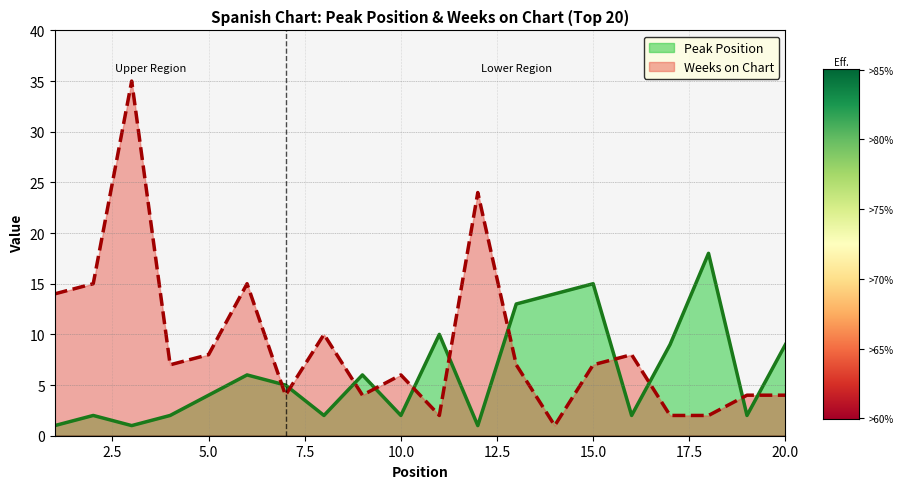

True or false: Peak Position and Weeks on Chart intersect in this chart.

True